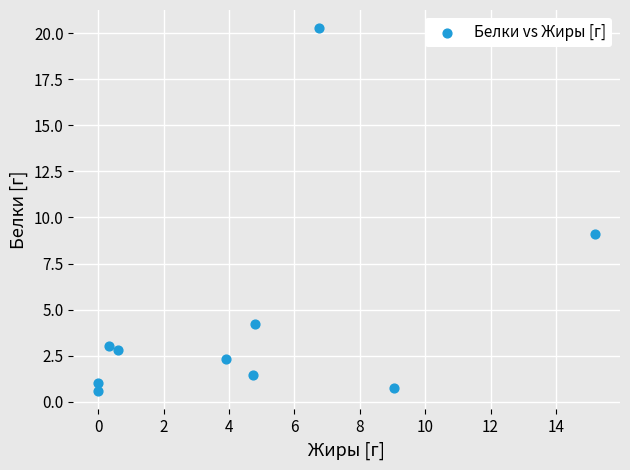

What Y value in the scatter plot is closest to 10?

9.1